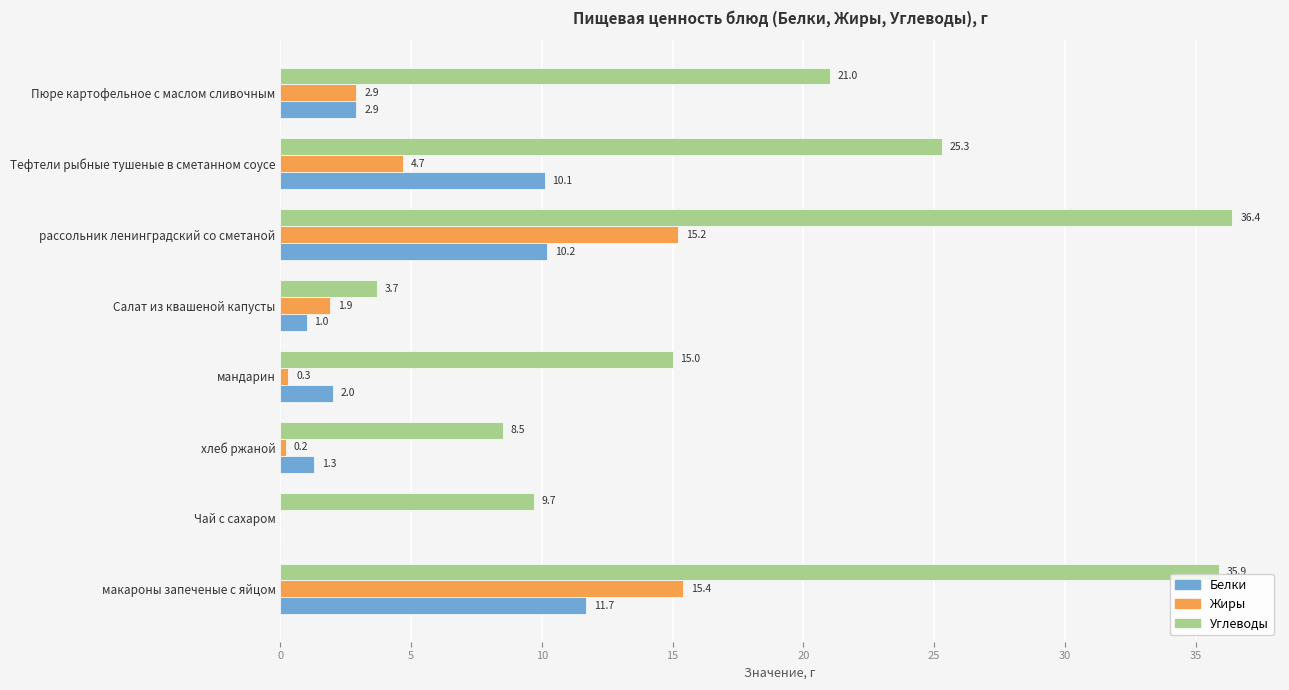

Where is Белки nearest to the value 5?

Пюре картофельное с маслом сливочным